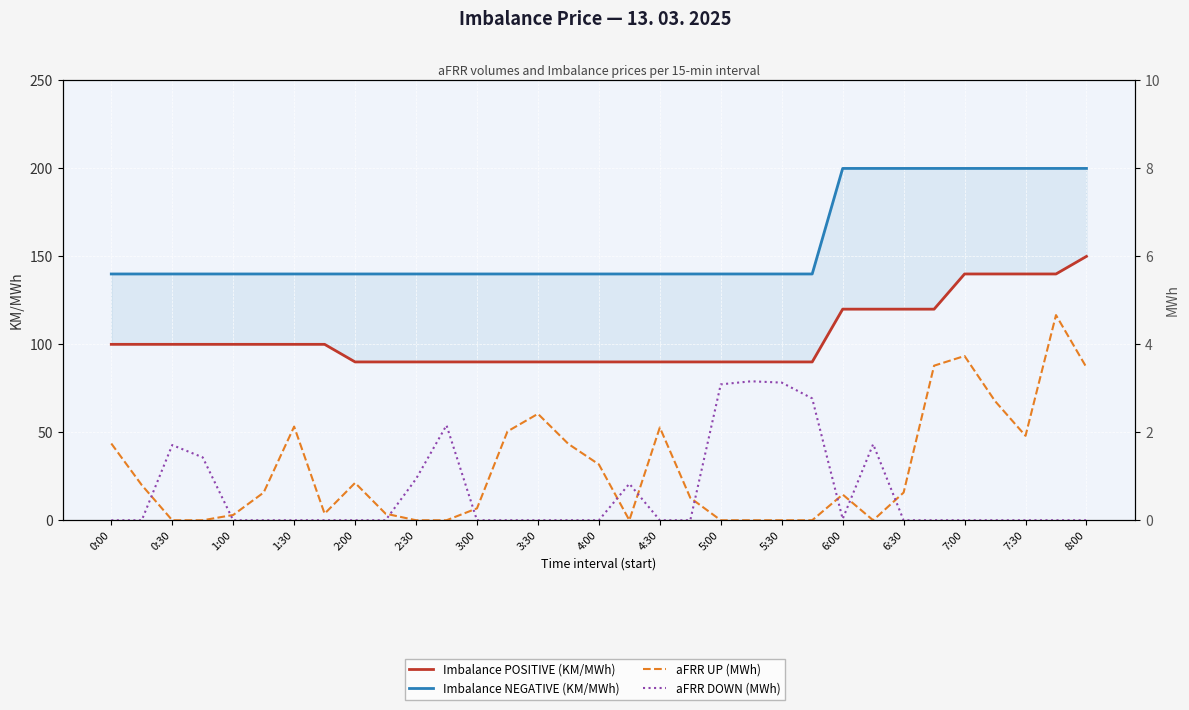

Is it true that aFRR UP (MWh) equals 0.0 at 5:30?

True